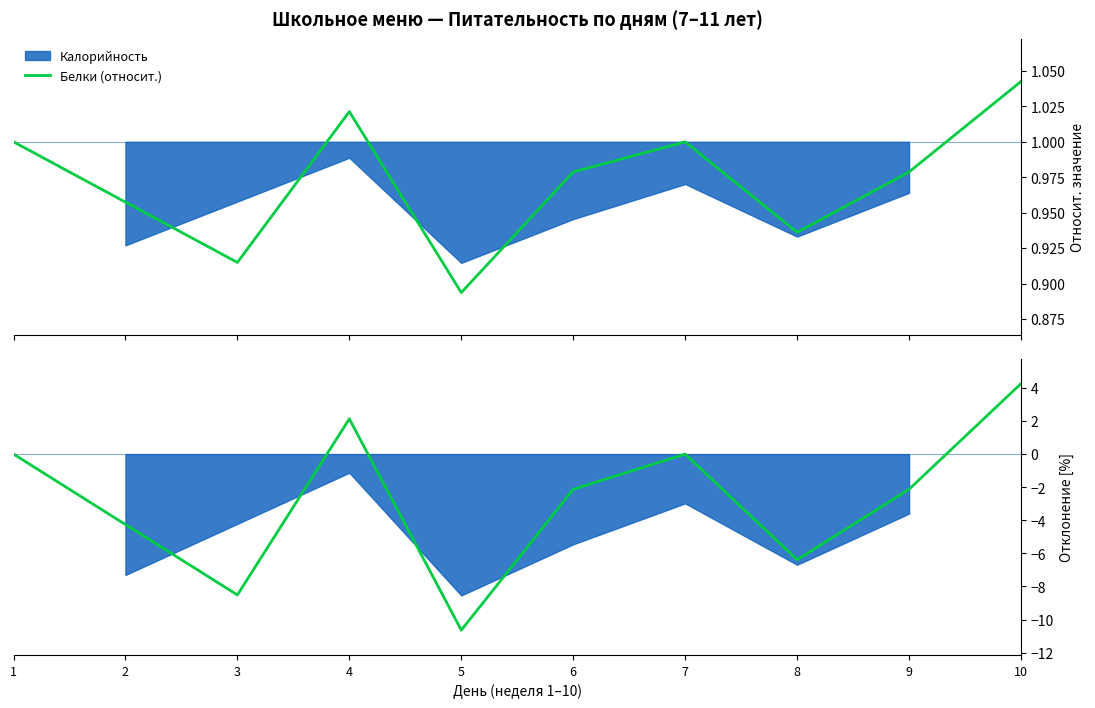

The value of Белки Δ% at 10 is 4.3. True or false?

True